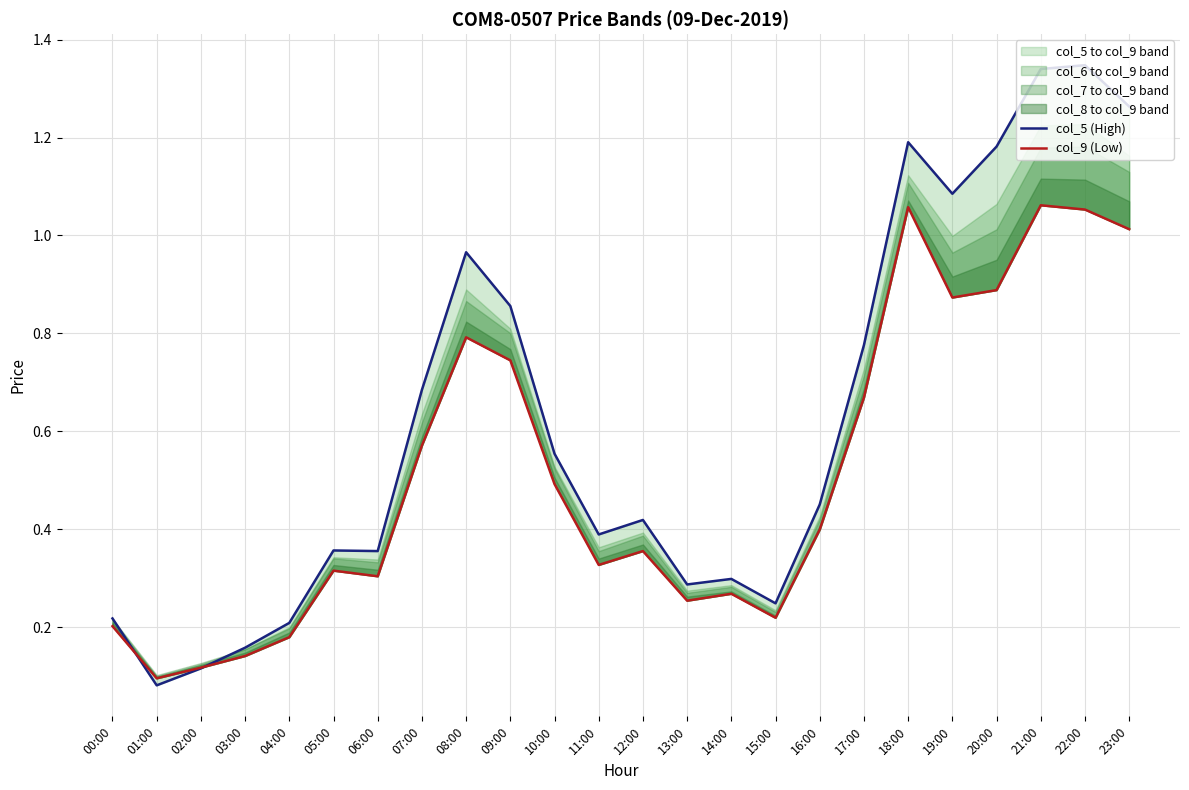

Which has a higher value, 04:00 or 23:00?

23:00